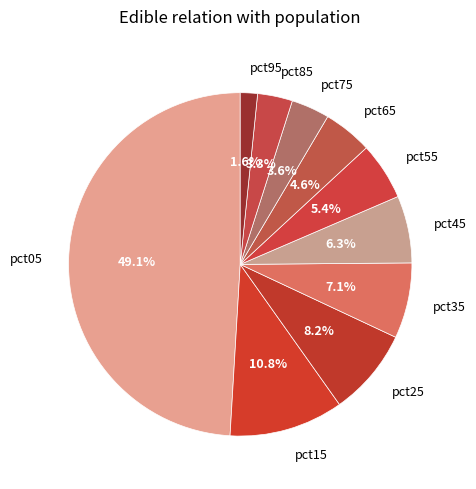

Which slice is the largest?

pct05